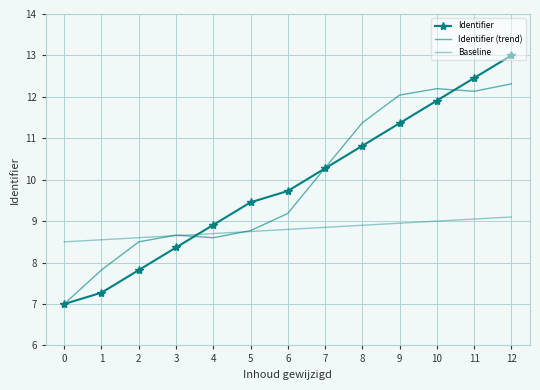

At 11, list the series in order from largest to smallest.

Identifier, Identifier (trend), Baseline